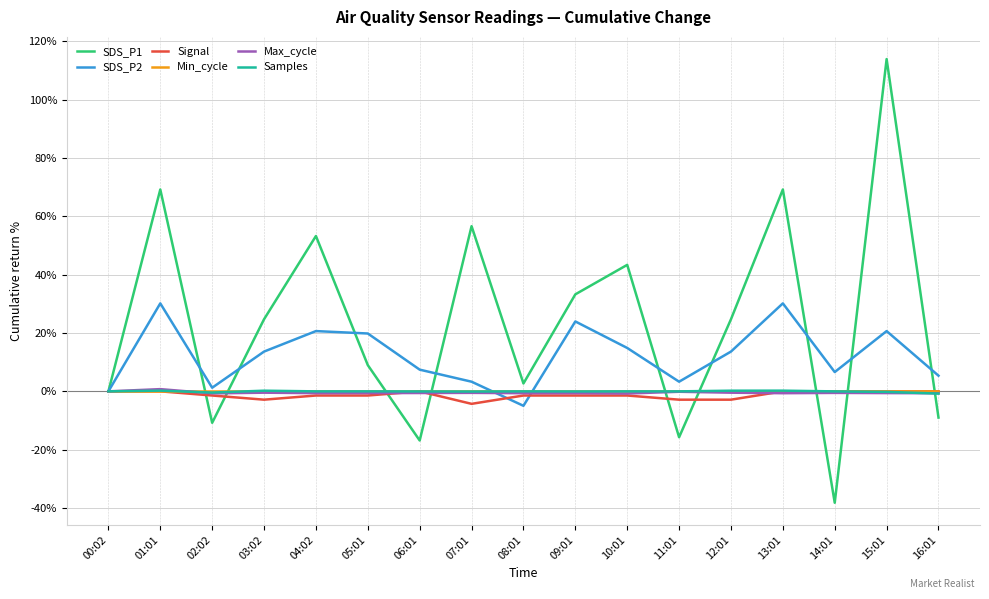

What is the smallest value displayed?

-38.2